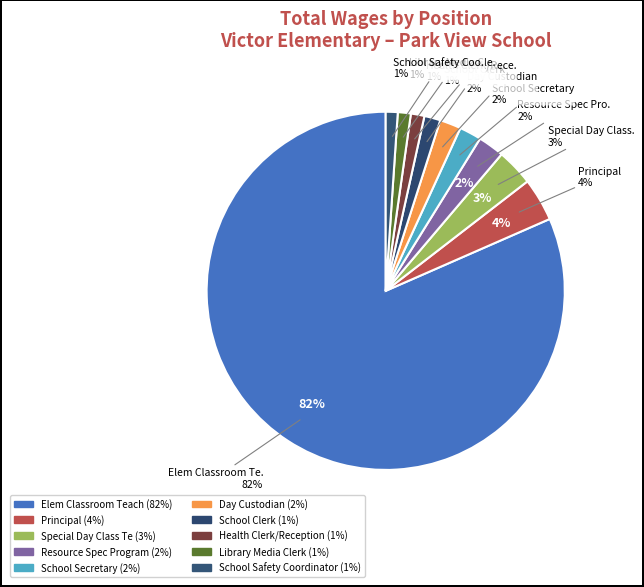

True or false: Library Media Clerk accounts for 1% of the total.

True